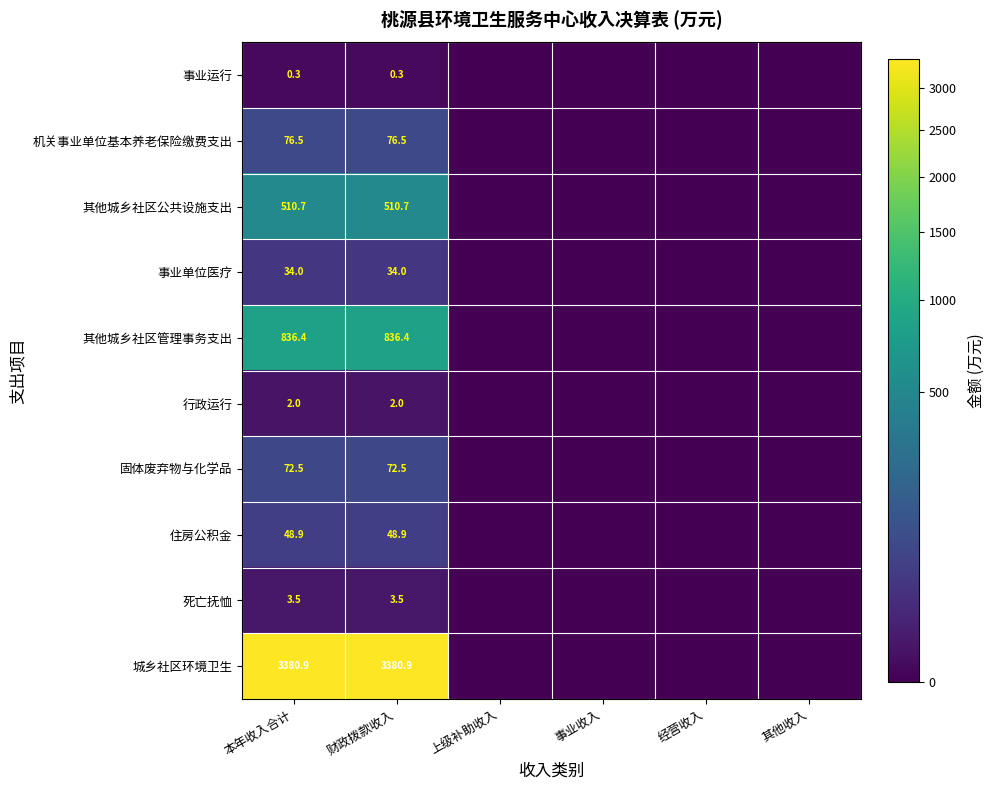

At which label is 其他城乡社区管理事务支出 closest to 418?

上级补助收入